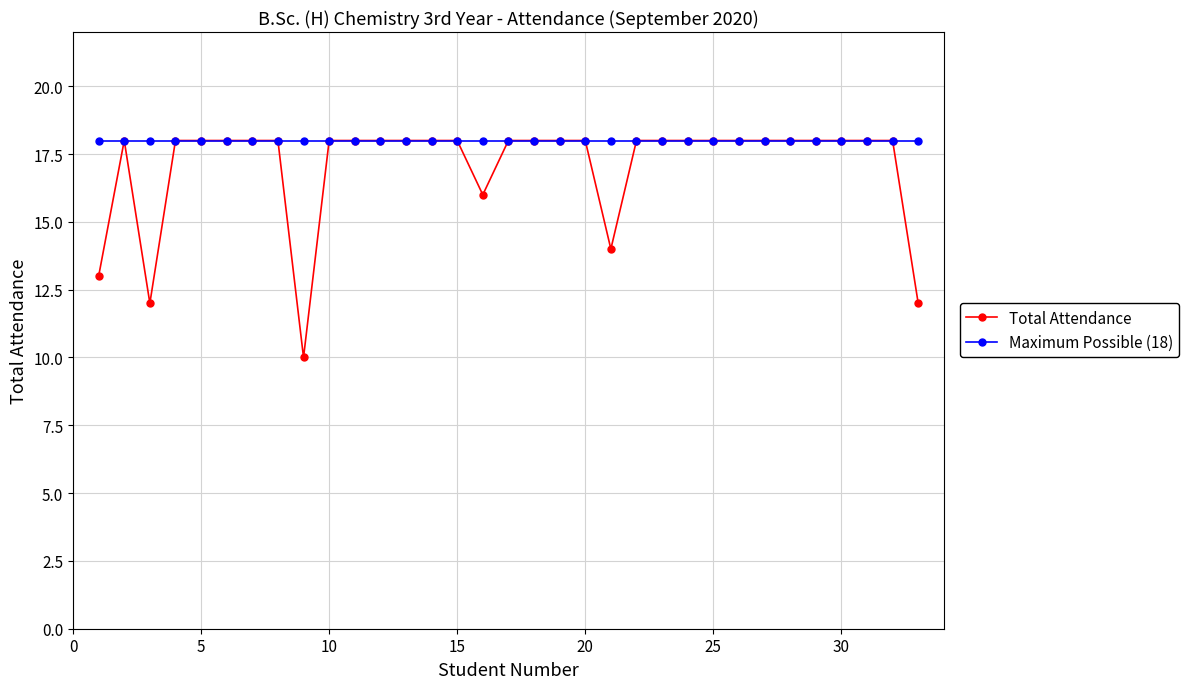

At how many categories does at least one series exceed 15?

33